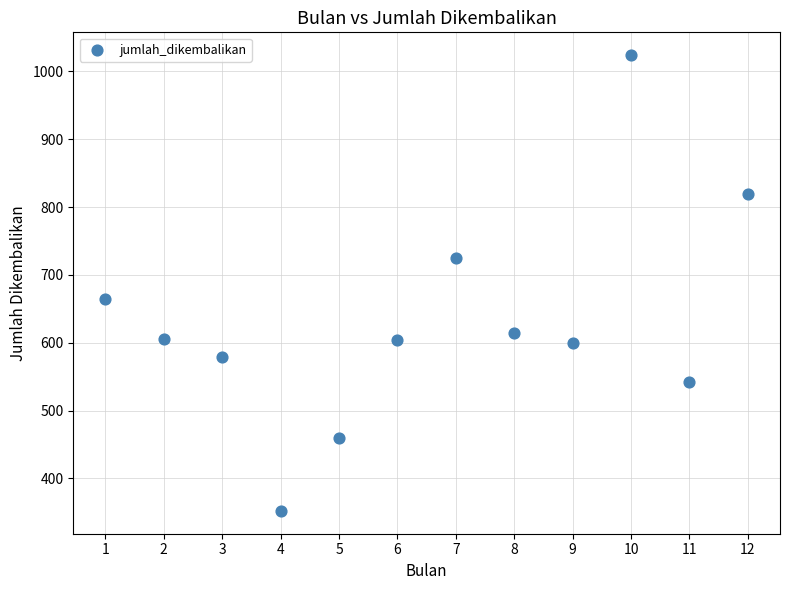

What Y value in the scatter plot is closest to 688?

664